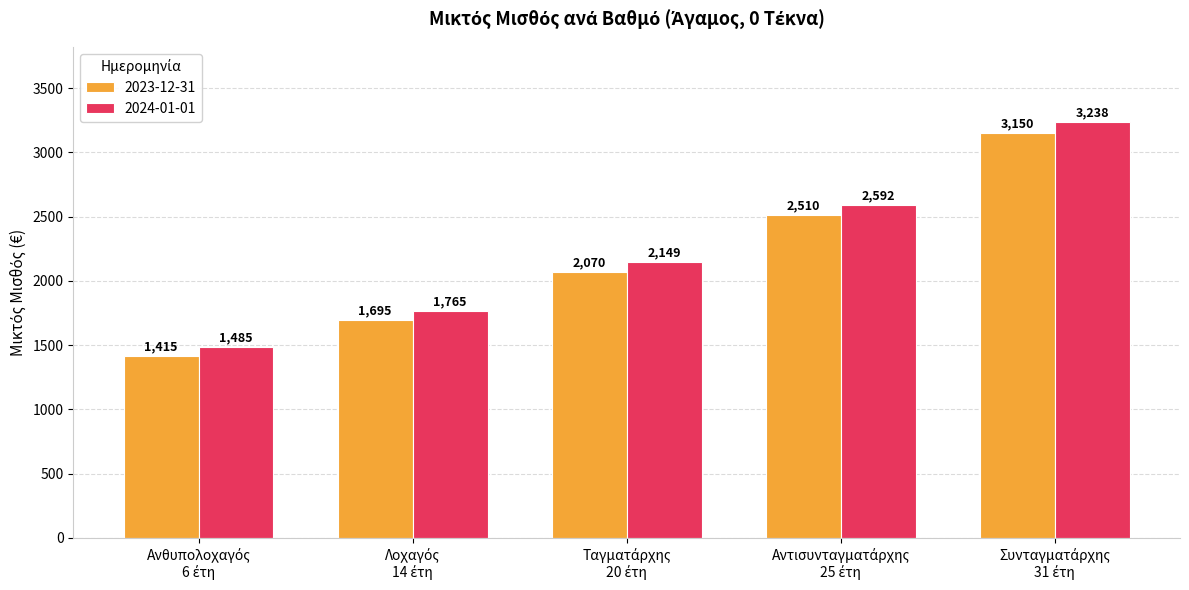

How many 2023-12-31 values are between 1695 and 2510?

3